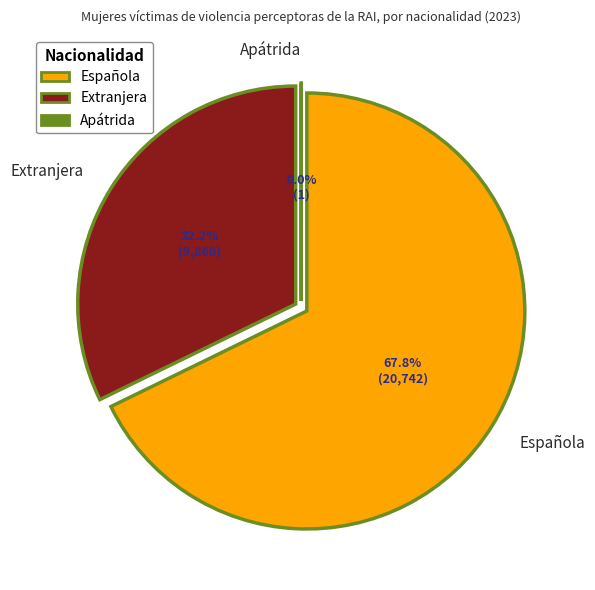

To the nearest percent, what is the difference between the Extranjera and Apátrida slice percentages?

32%